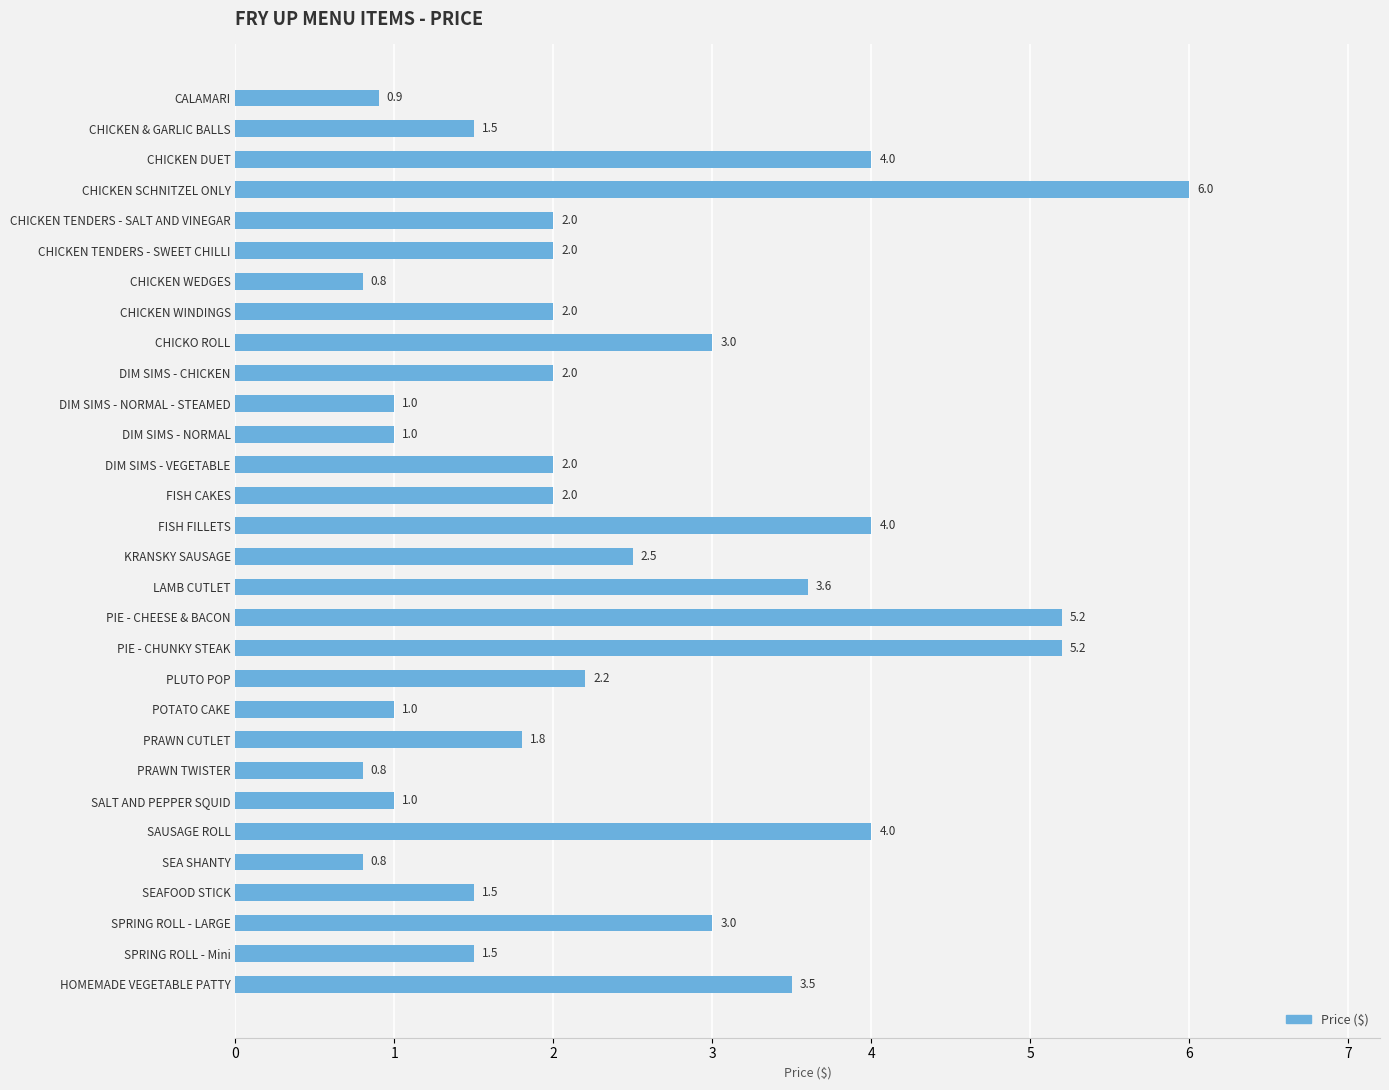

What is the label of the 22nd bar from the top?

PRAWN CUTLET